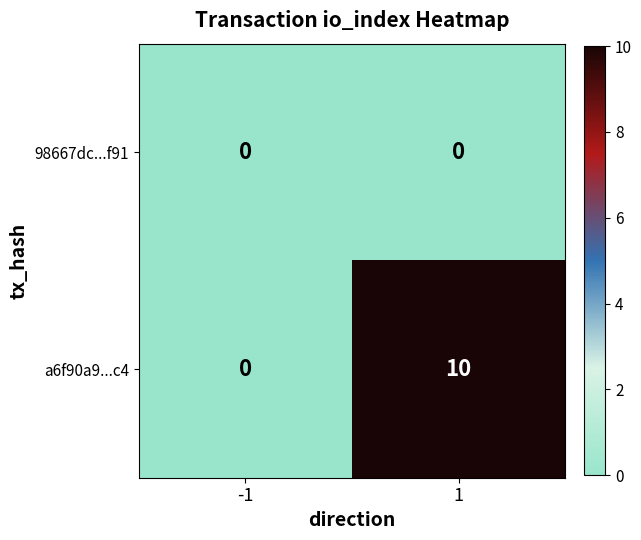

Count the number of data series in this chart.

2